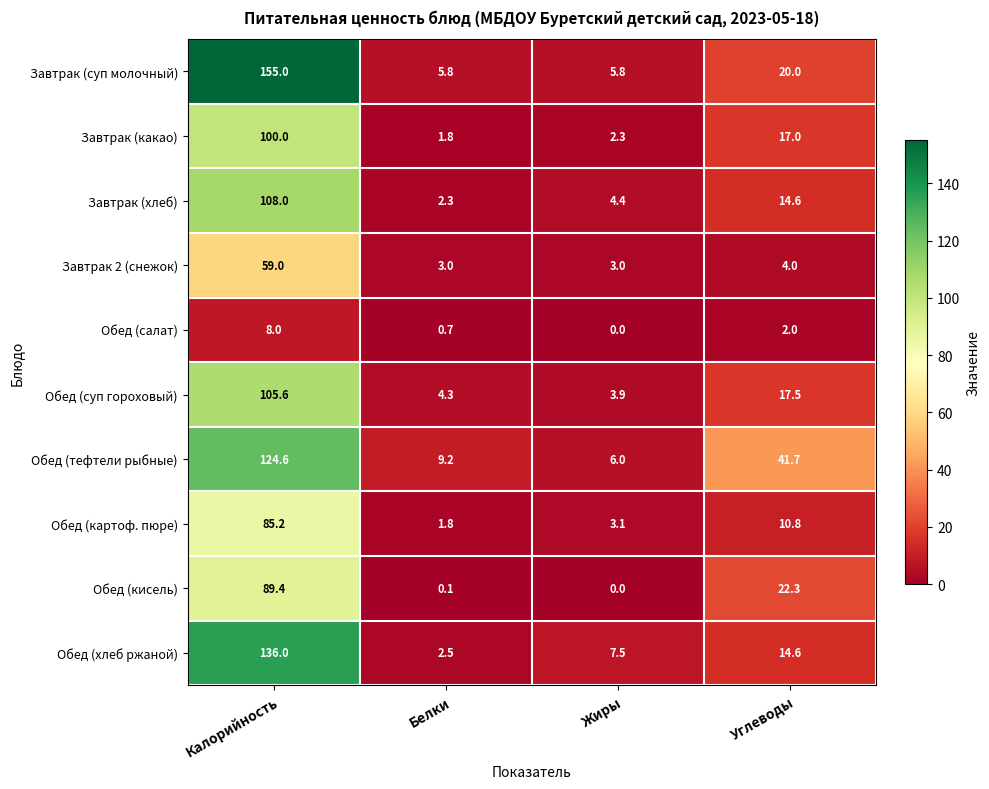

What is the sum of all Завтрак (какао) values?

121.1